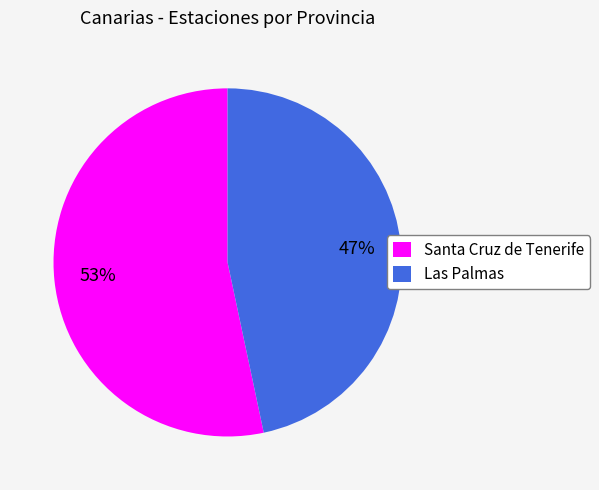

Which slice is the smallest?

Las Palmas